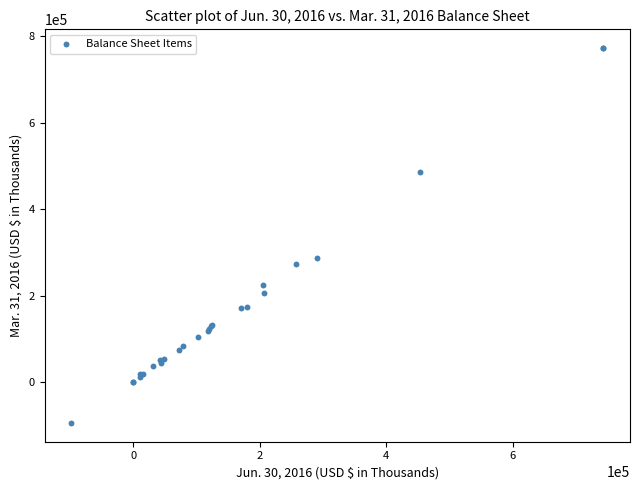

What Y value in the scatter plot is closest to 339052?

286309